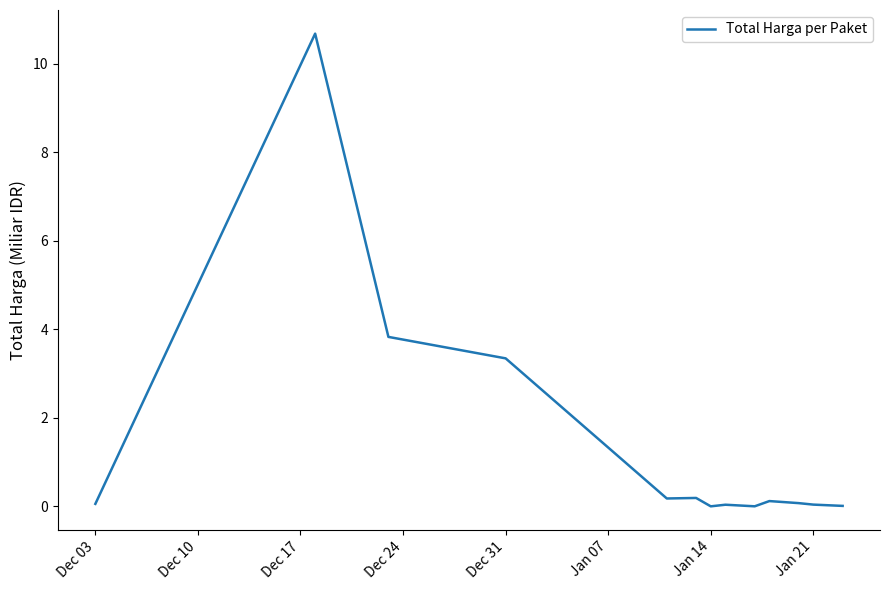

What is the difference between the maximum and minimum values?

10.7